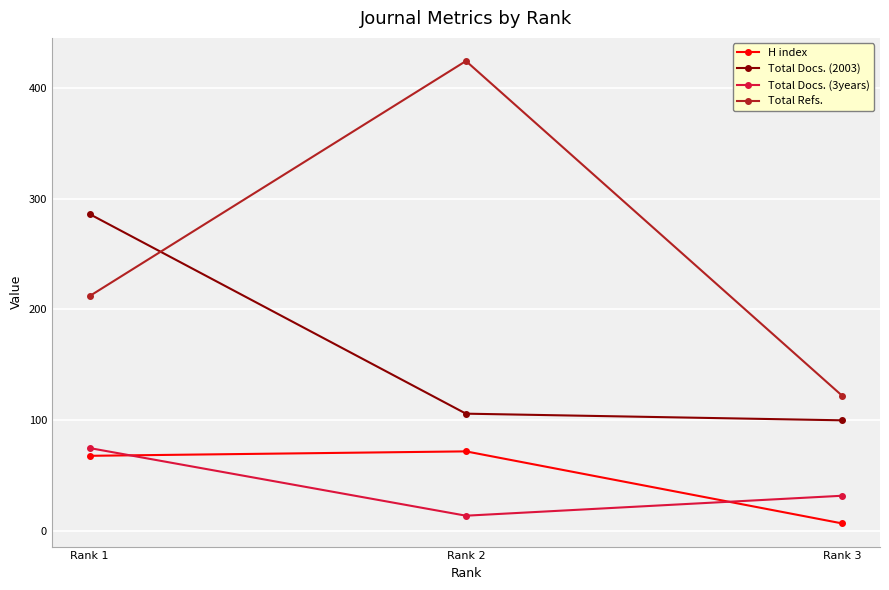

Where is Total Refs. nearest to the value 273?

Rank 1